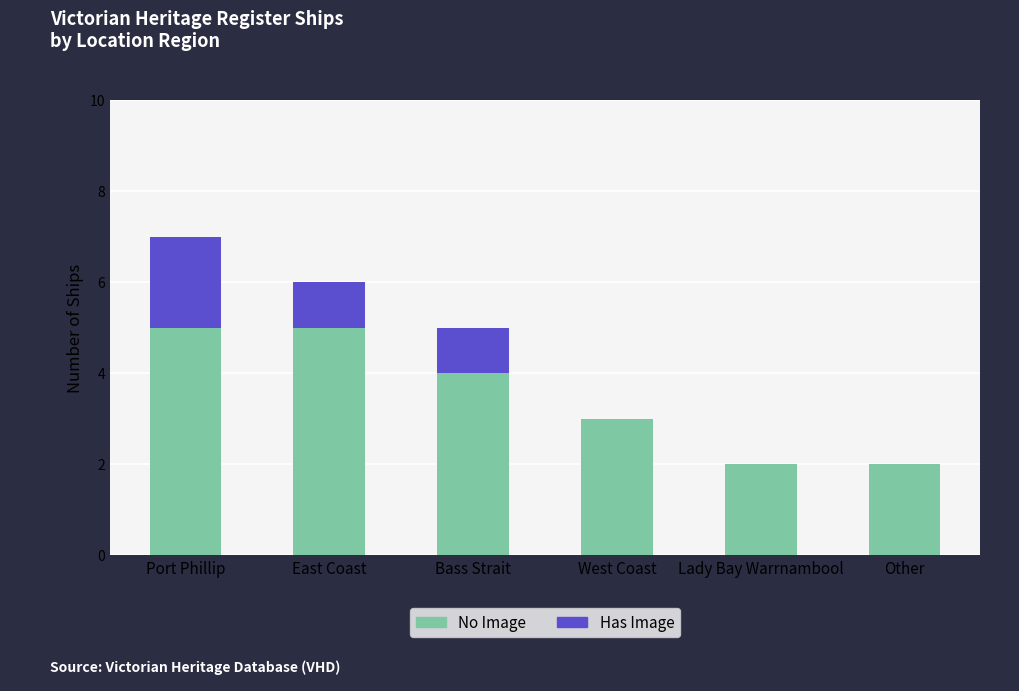

Reading right to left, transcribe the values for No Image.

Other=2	Lady Bay Warrnambool=2	West Coast=3	Bass Strait=4	East Coast=5	Port Phillip=5